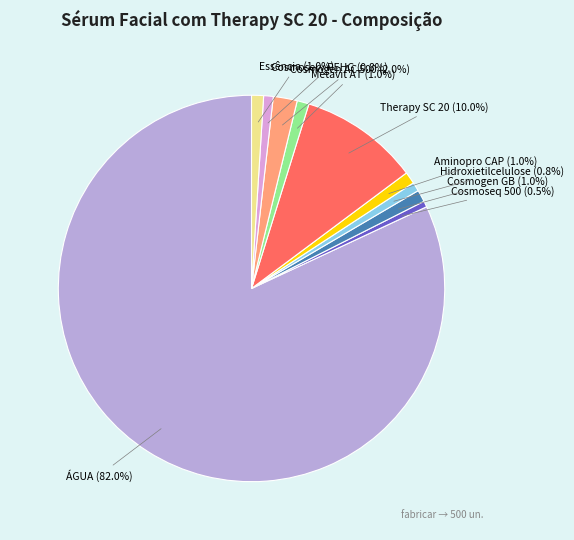

Is there any slice that represents more than half of the pie?

Yes